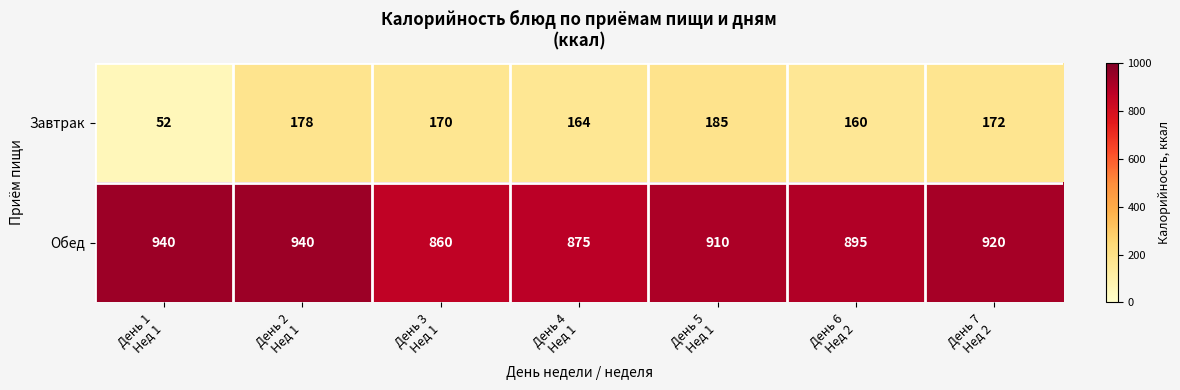

How many categories are shown in the chart?

7